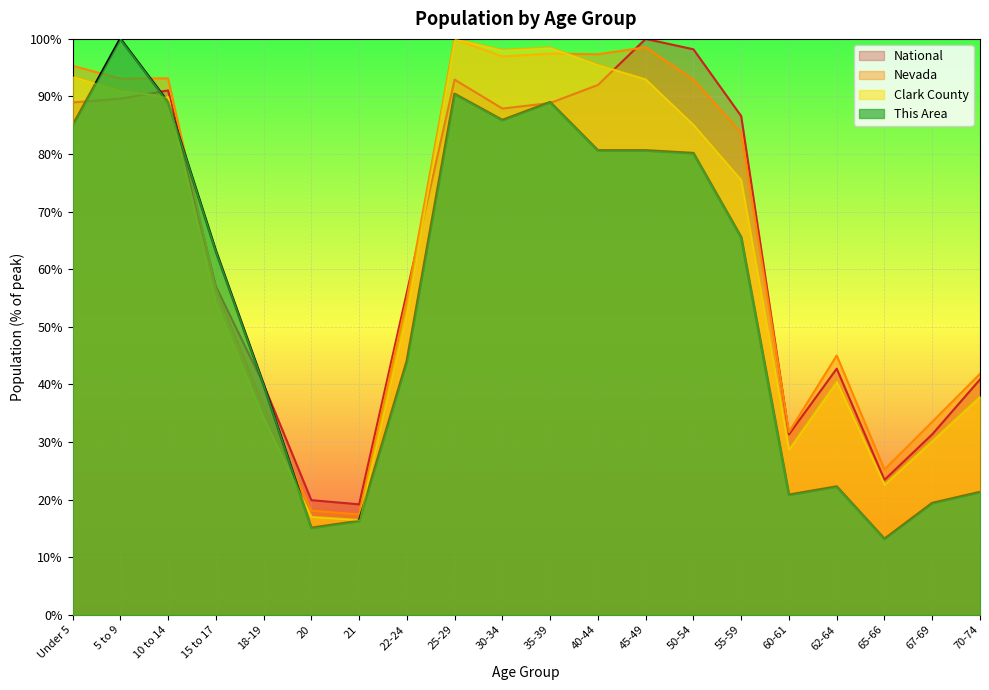

At 40-44, list the series in order from largest to smallest.

Nevada, Clark County, National, This Area